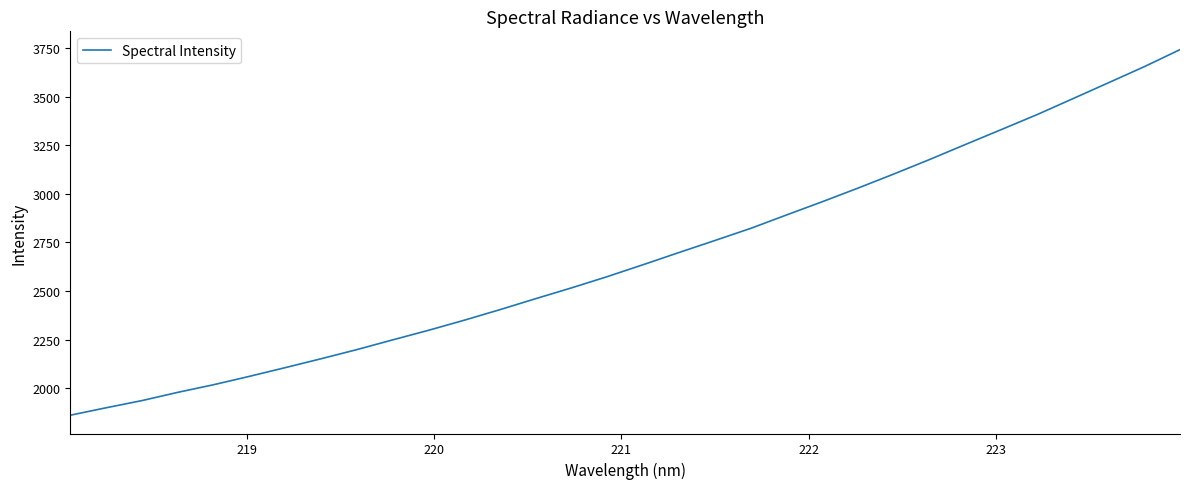

What is the maximum value shown in the chart?

3741.6